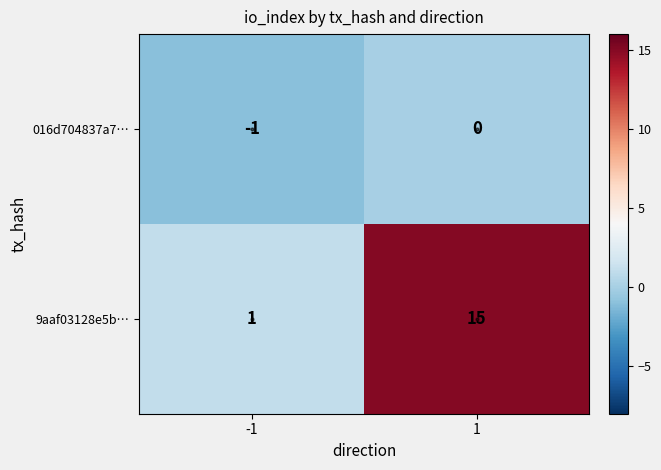

Between -1 and 1, which series saw the biggest shift?

9aaf03128e5b…